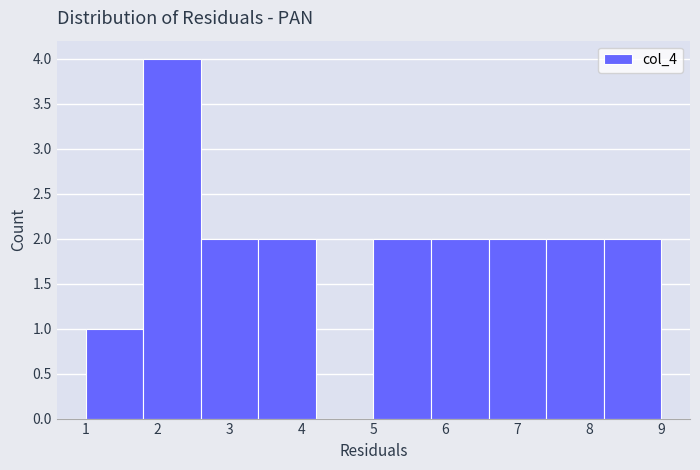

Reading left to right, list every bar in this chart as the range it spans on the x-axis followed by its height. The values are not printed on the chart, so give them approximately, as read against the axis.

1.0 to 1.8: 1
1.8 to 2.6: 4
2.6 to 3.4: 2
3.4 to 4.2: 2
4.2 to 5.0: 0
5.0 to 5.8: 2
5.8 to 6.6: 2
6.6 to 7.4: 2
7.4 to 8.2: 2
8.2 to 9.0: 2